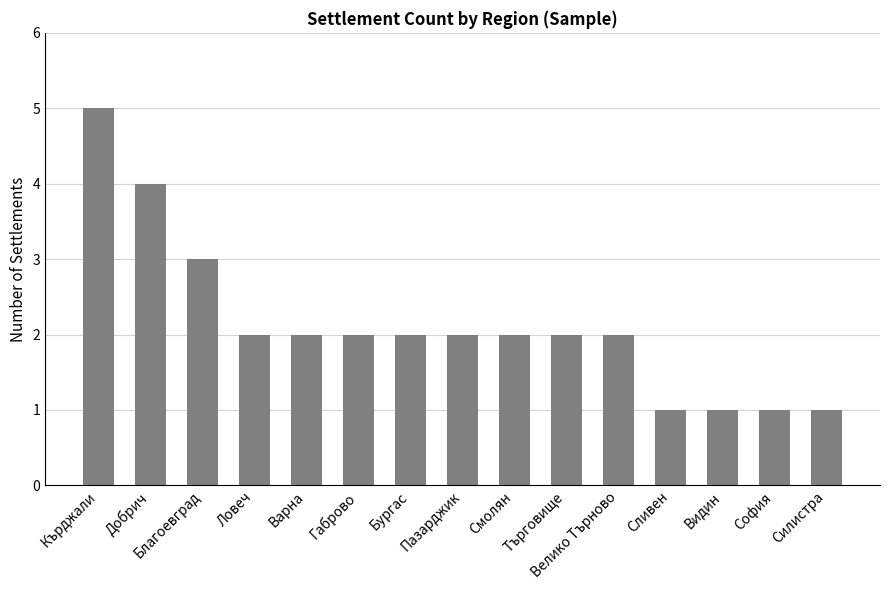

Does the chart contain stacked bars?

No